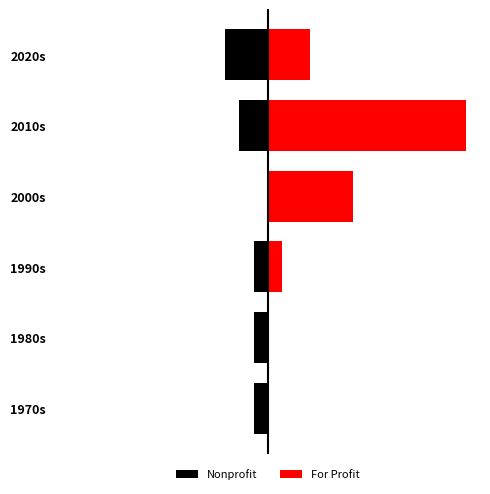

What are all the series names shown in the legend?

Nonprofit, For Profit